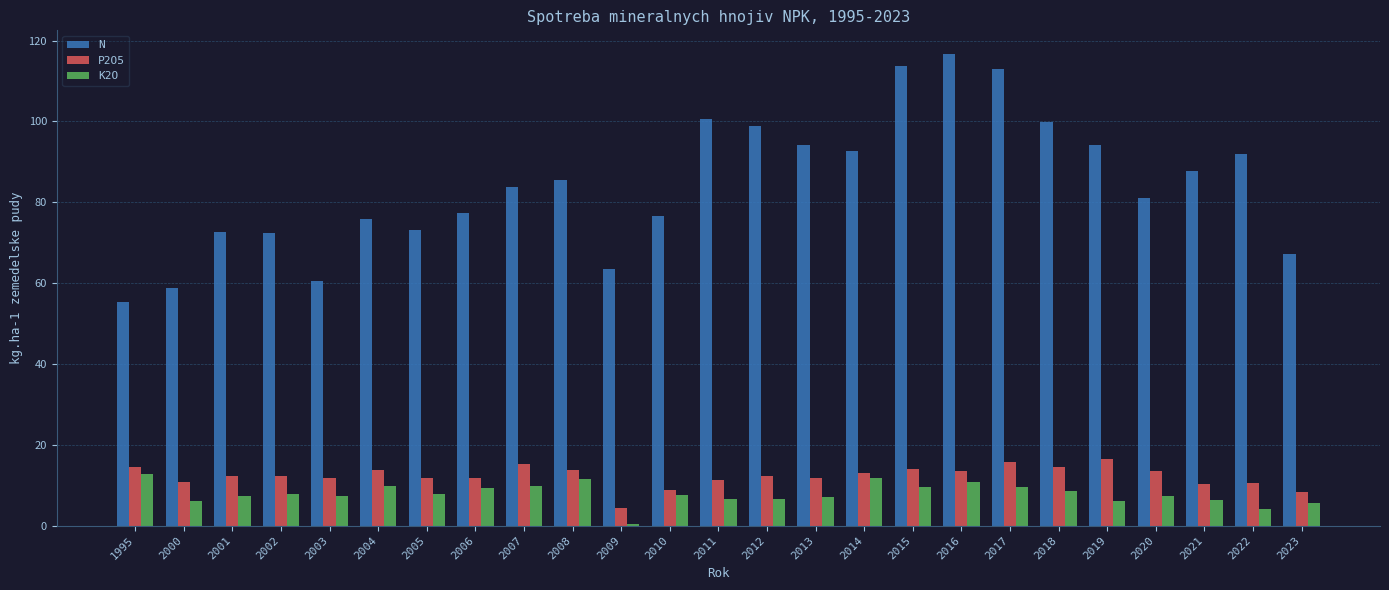

What is the difference between the K2O values at 2003 and 2012?

0.8